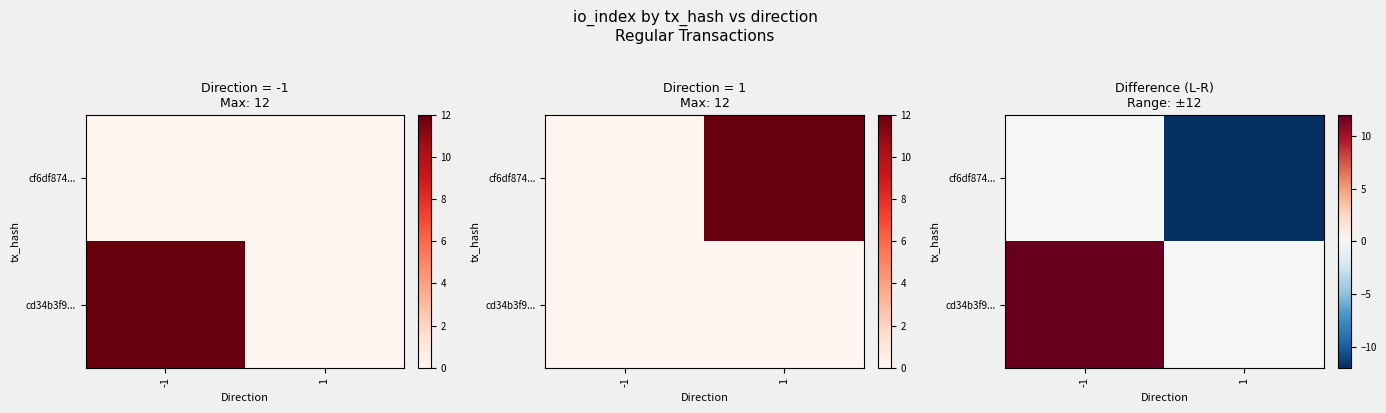

At which label does cf6df874... reach its minimum?

1